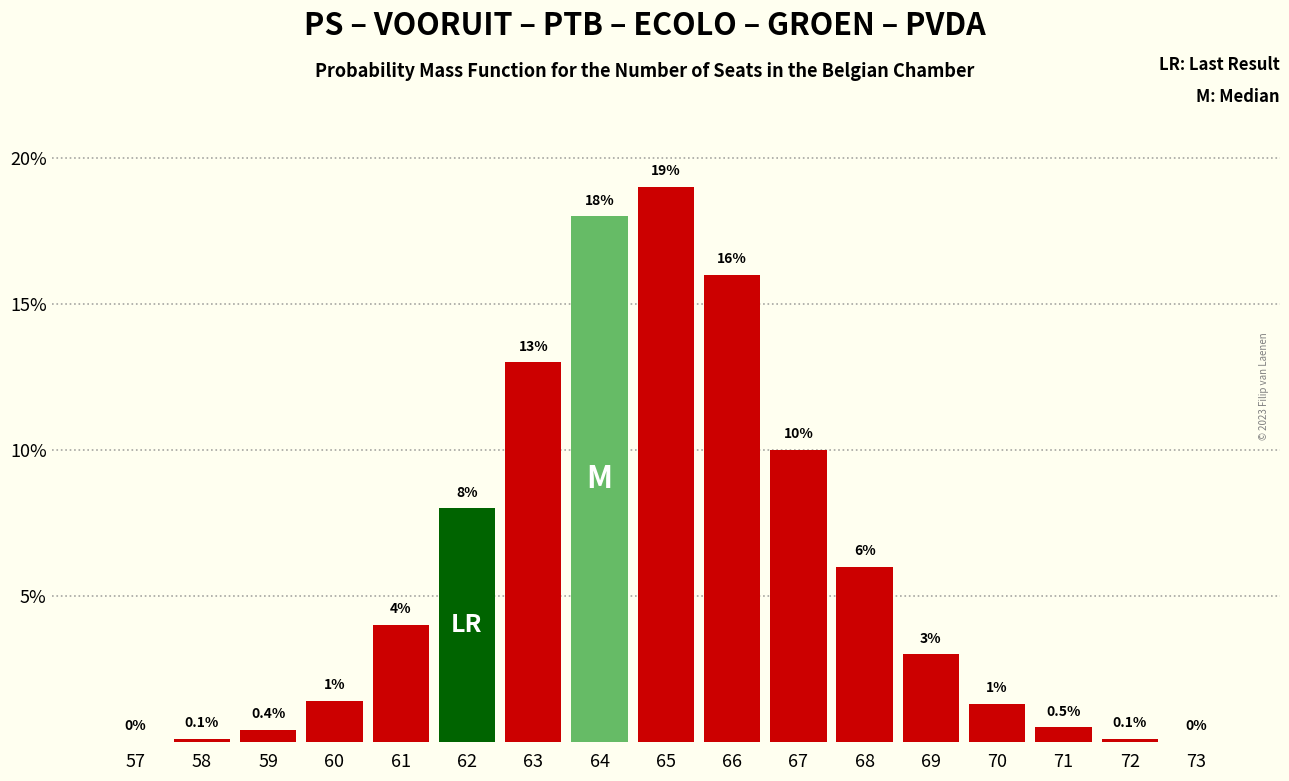

Reading left to right, list all the values displayed in this chart.

57=0.0	58=0.1	59=0.4	60=1.4	61=4.0	62=8.0	63=13.0	64=18.0	65=19.0	66=16.0	67=10.0	68=6.0	69=3.0	70=1.3	71=0.5	72=0.1	73=0.0